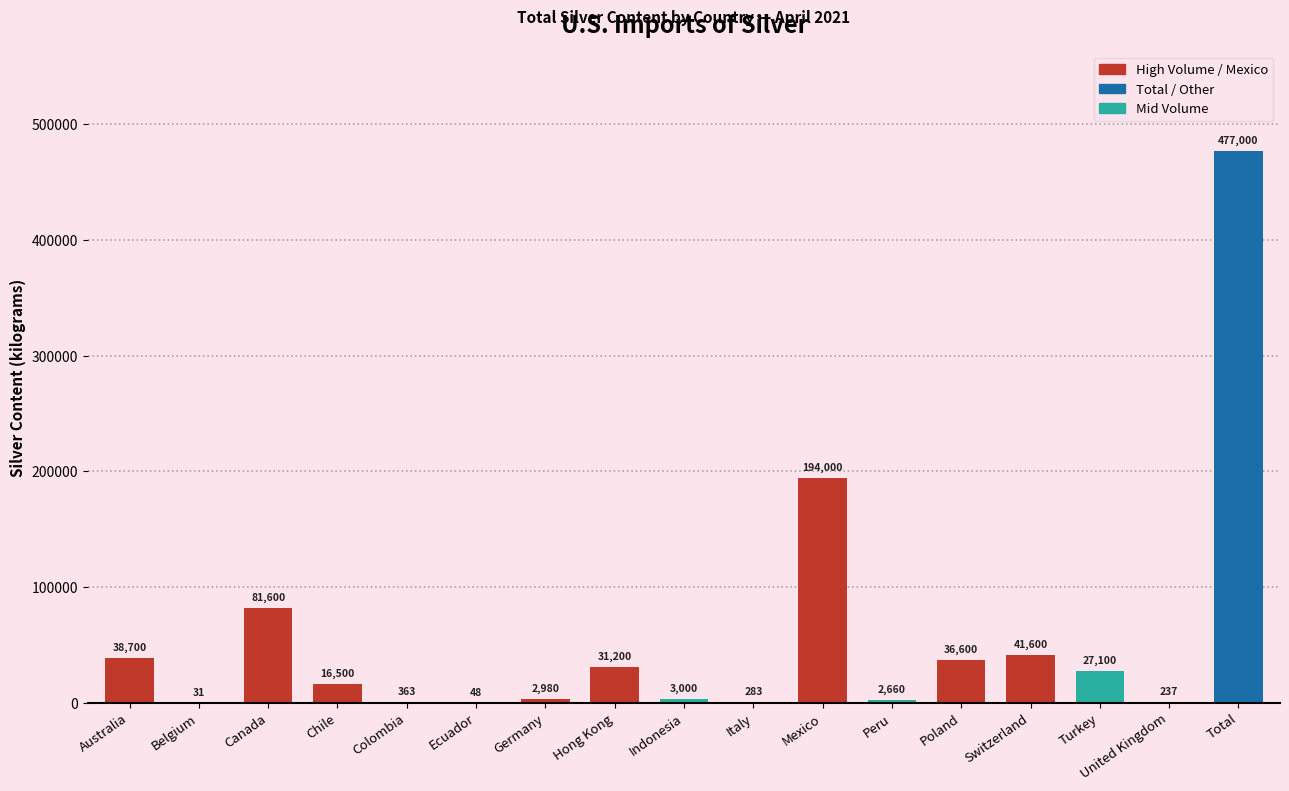

At which label is the value closest to 238515?

Mexico